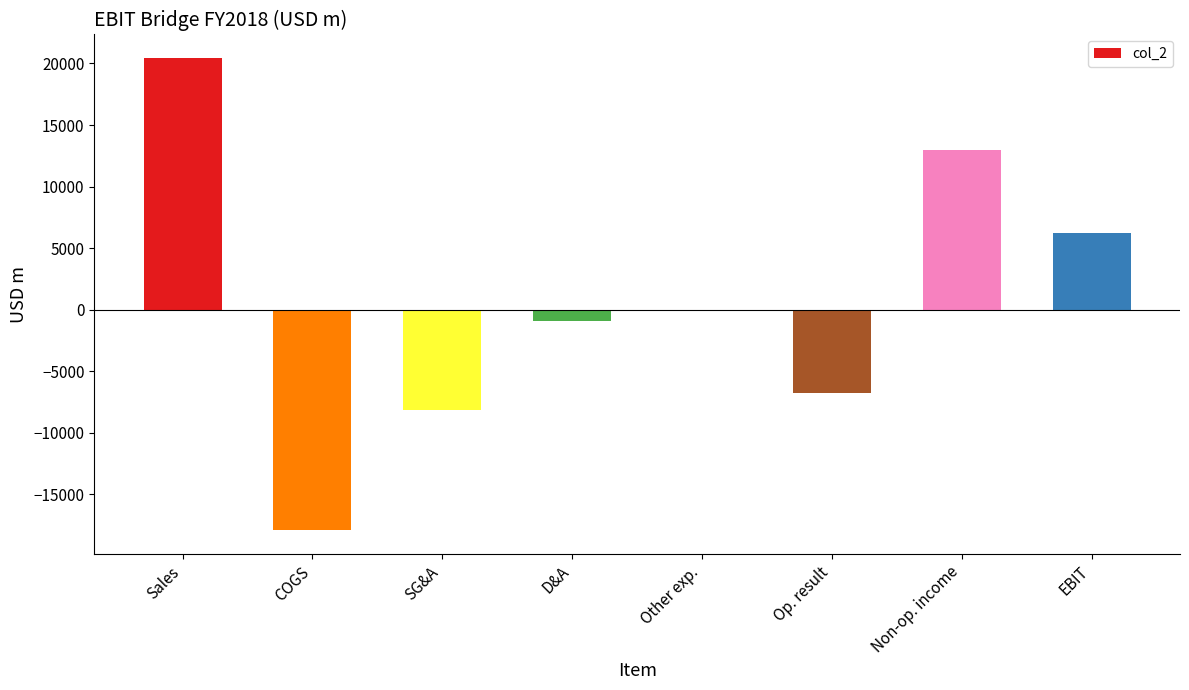

At which label does the data first exceed -138?

Sales